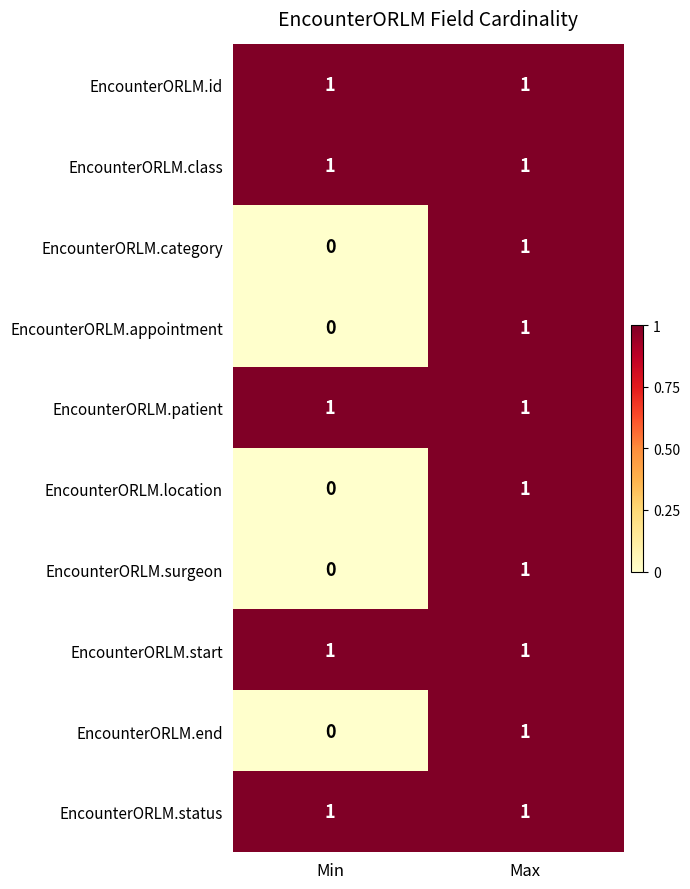

Is it true that EncounterORLM.end equals -1 at Min?

False